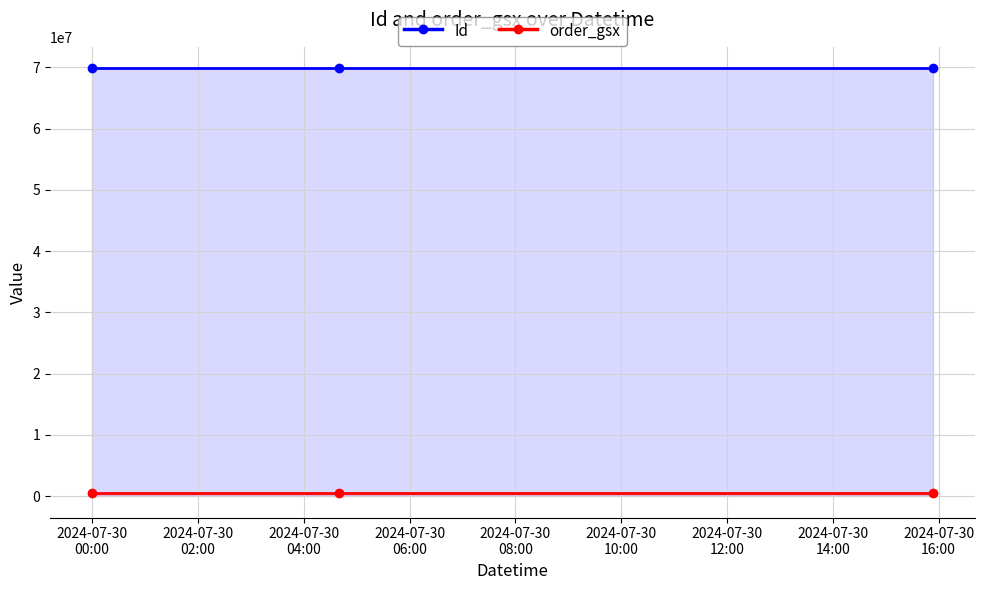

Which series has the largest total across all categories?

Id